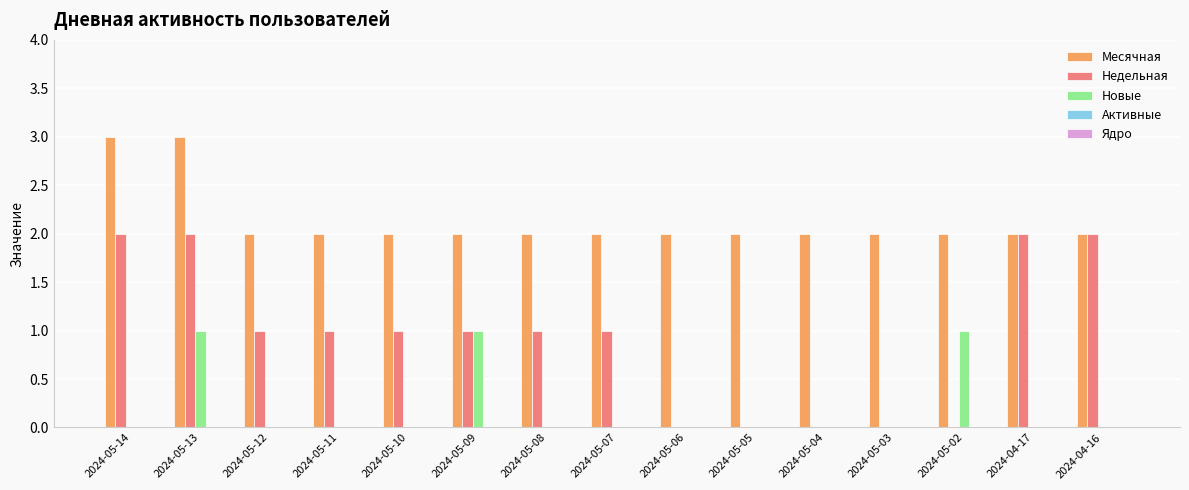

What is the sum of all Недельная values?

14